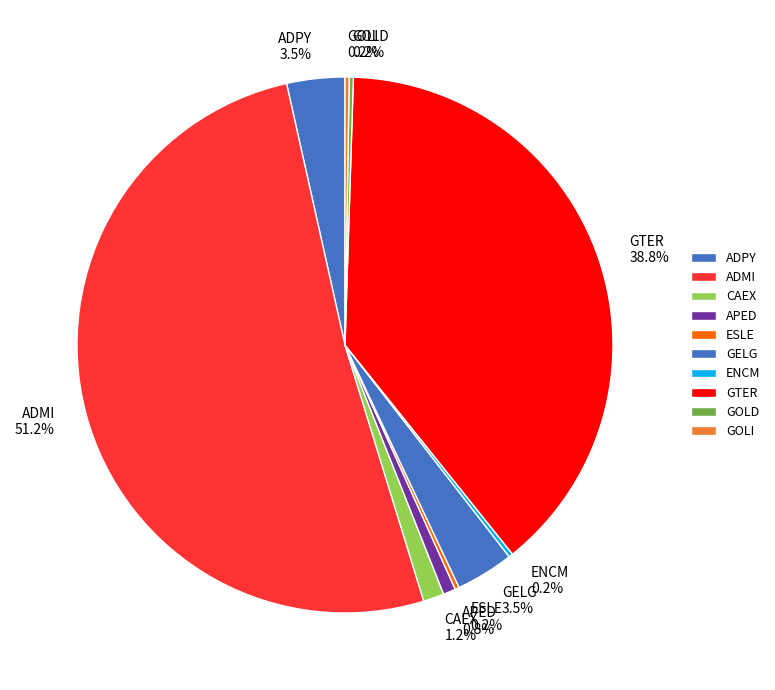

Between ADMI and GTER, which is larger?

ADMI